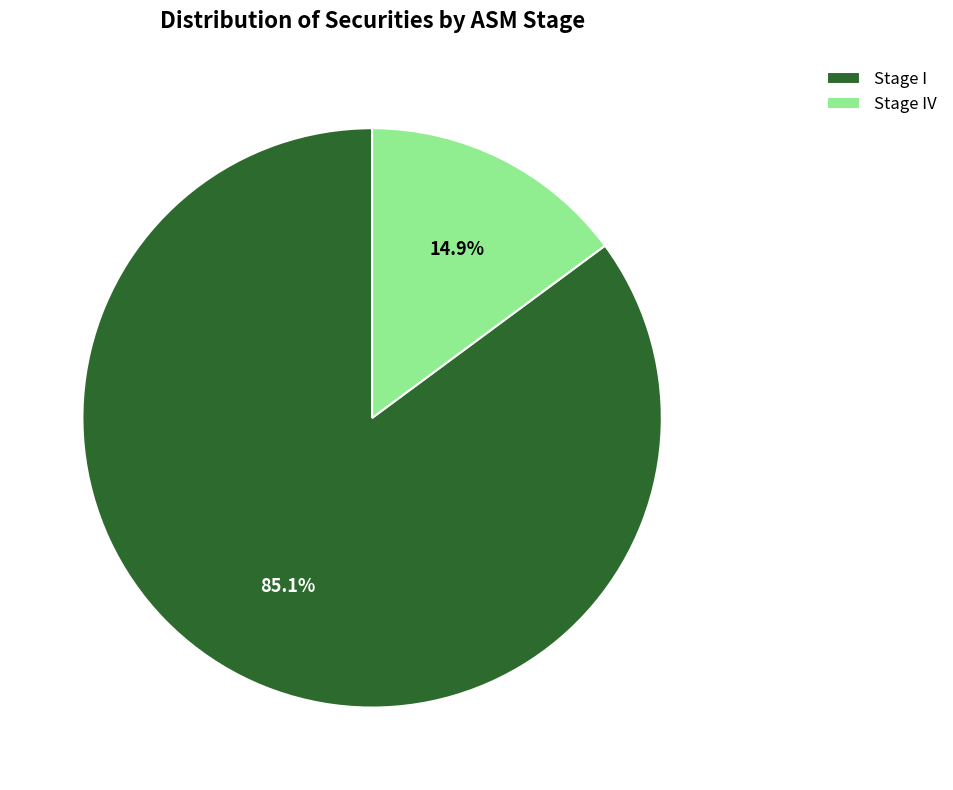

To the nearest percent, what percentage of the pie is Stage IV?

15%